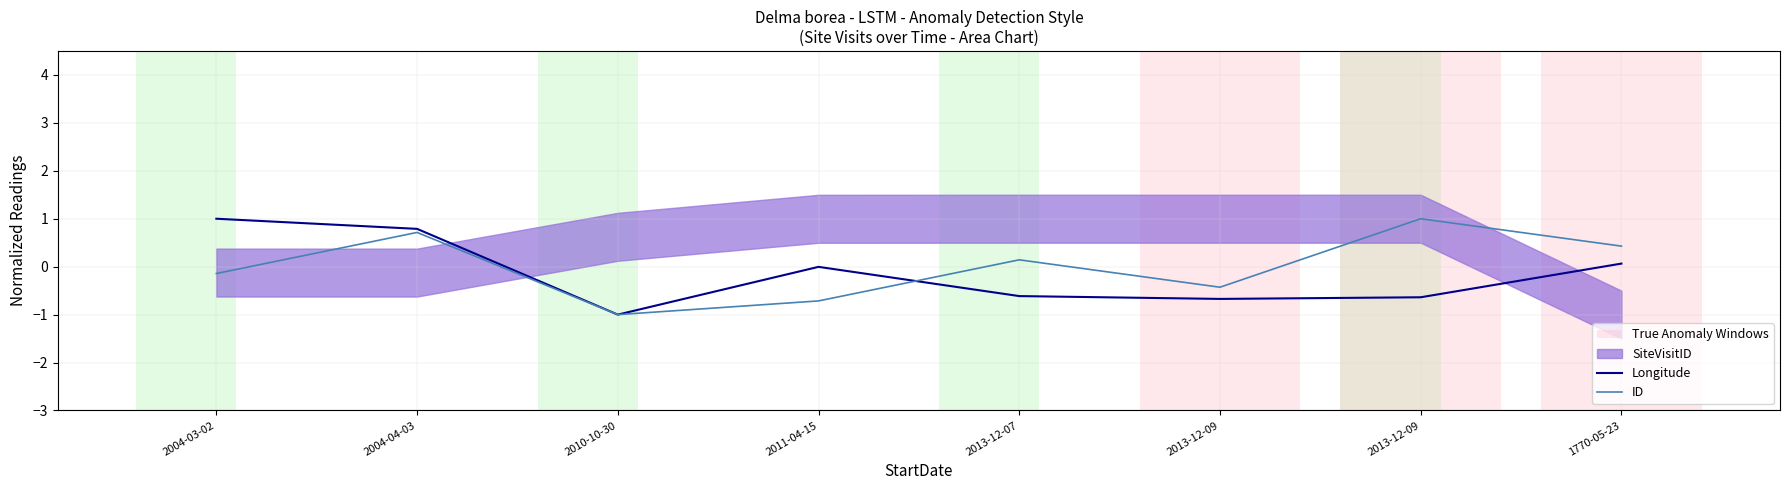

True or false: Longitude and ID intersect in this chart.

True